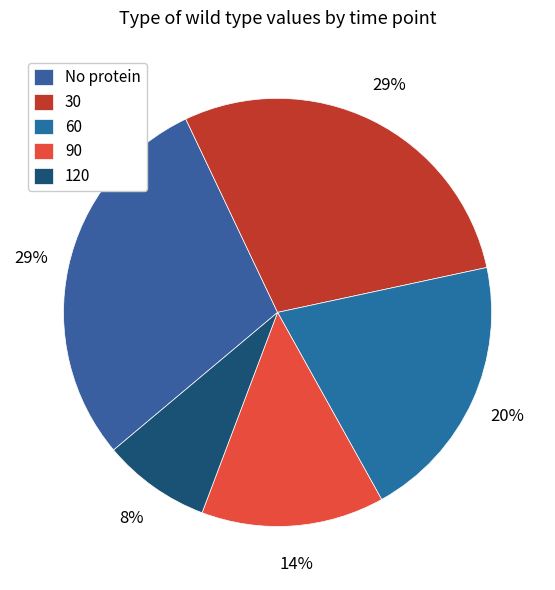

What is the ratio of the value at 120 to the value at 90?

0.6